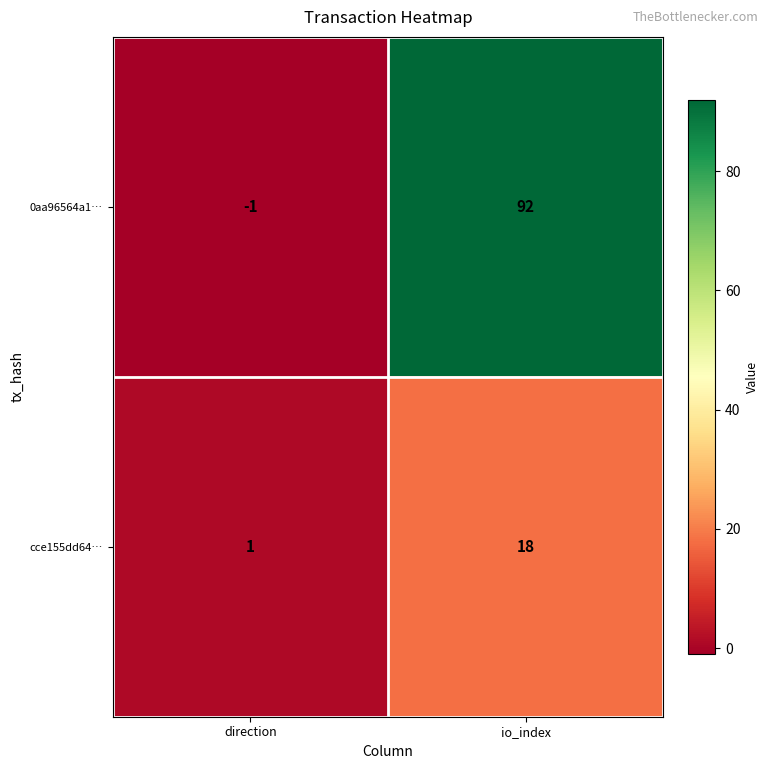

What is the greatest value displayed?

92